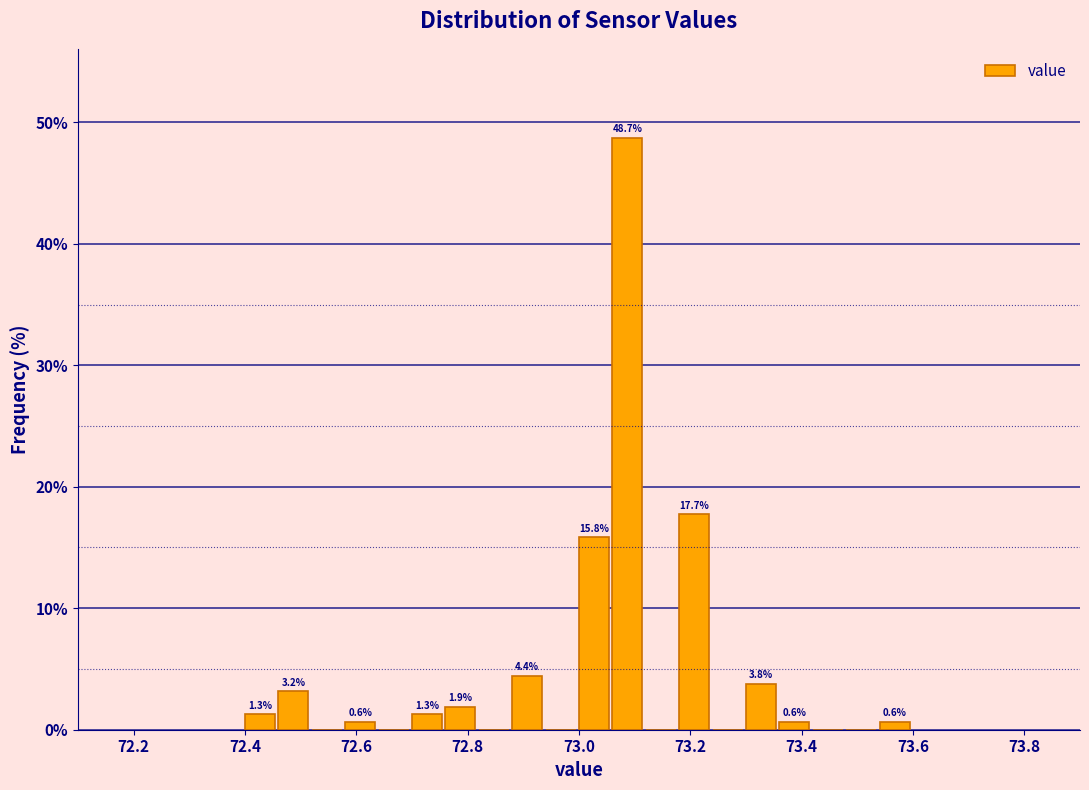

Read against the x-axis, roughly where is the centre of the tallest bar?

73.08